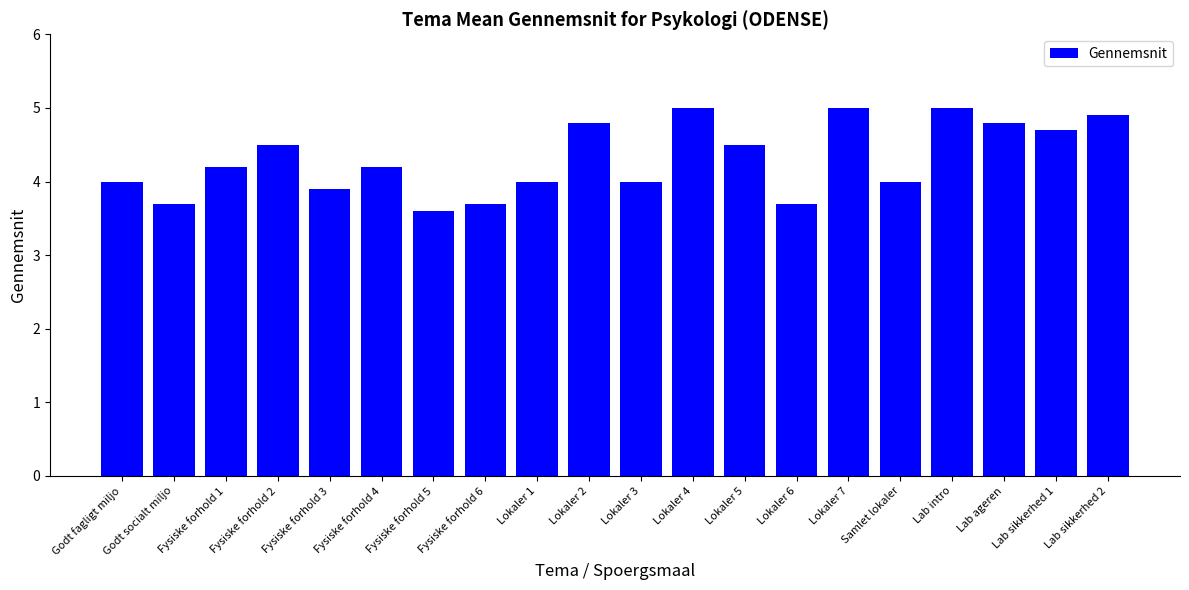

Approximately how many times larger is the value at Fysiske forhold 3 compared to Fysiske forhold 4?

0.9